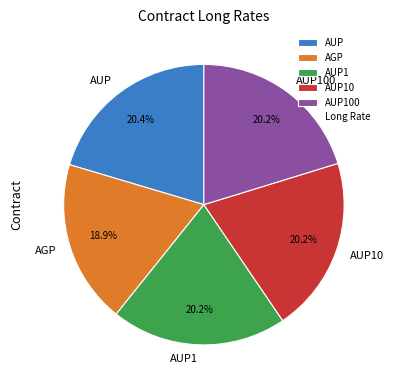

How many slices are in this pie chart?

5